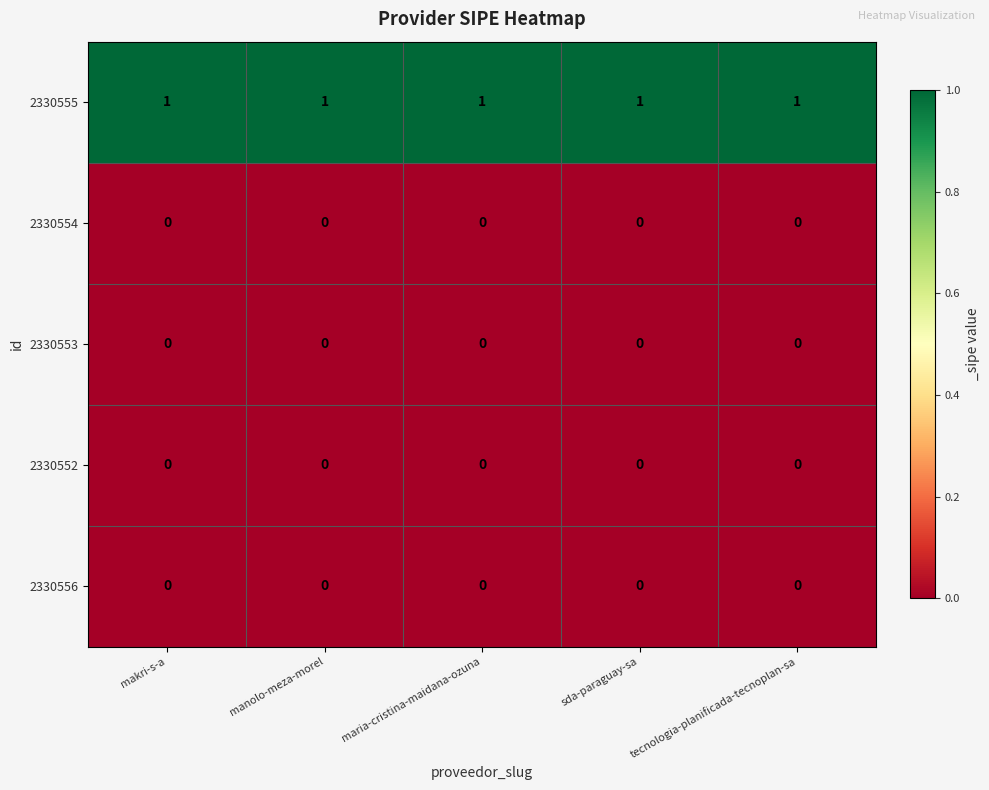

Which series has the largest total across all categories?

2330555